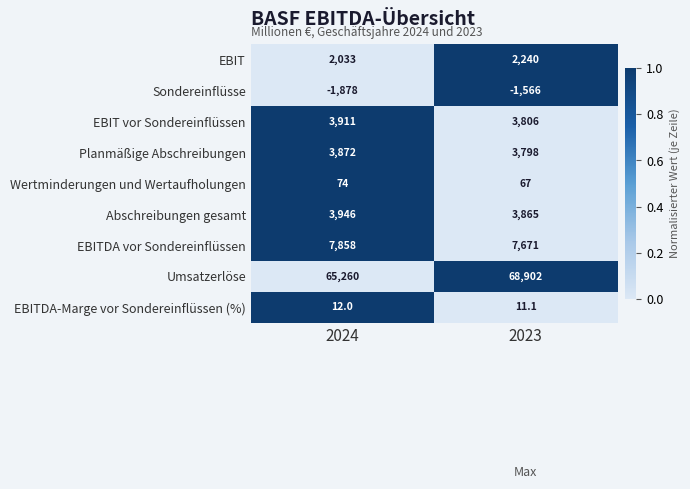

How many distinct data groups are displayed?

9